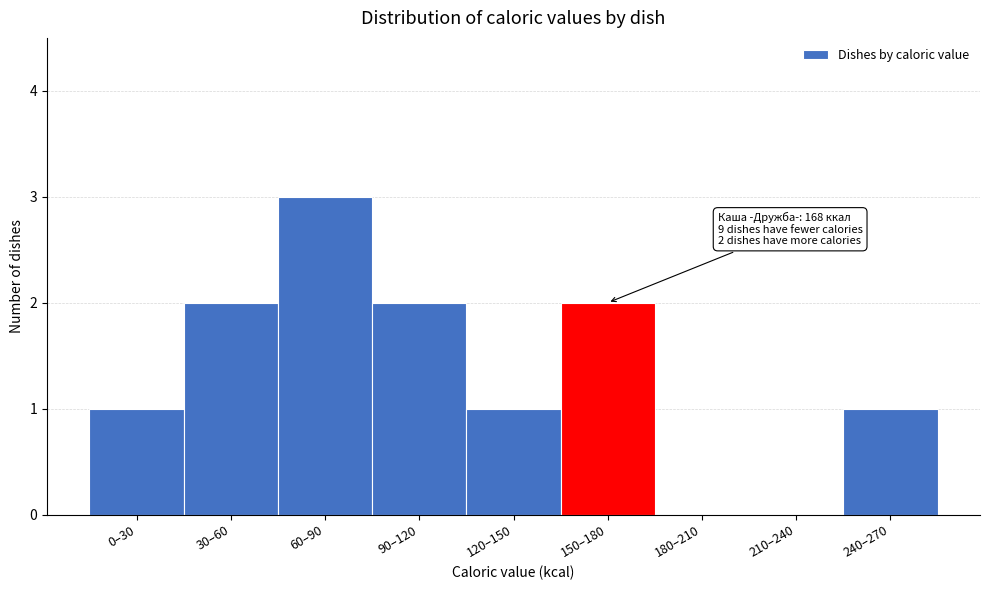

Reading left to right, transcribe all the data shown in this chart.

0–30=1	30–60=2	60–90=3	90–120=2	120–150=1	150–180=2	180–210=0	210–240=0	240–270=1